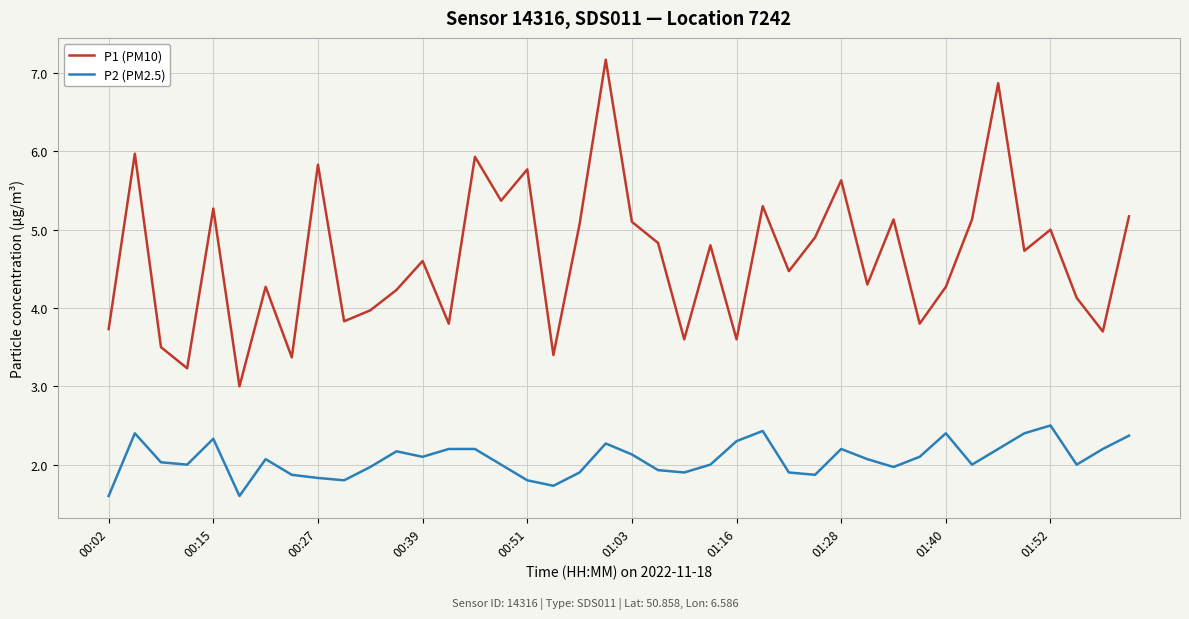

What are all the series names shown in the legend?

P1 (PM10), P2 (PM2.5)